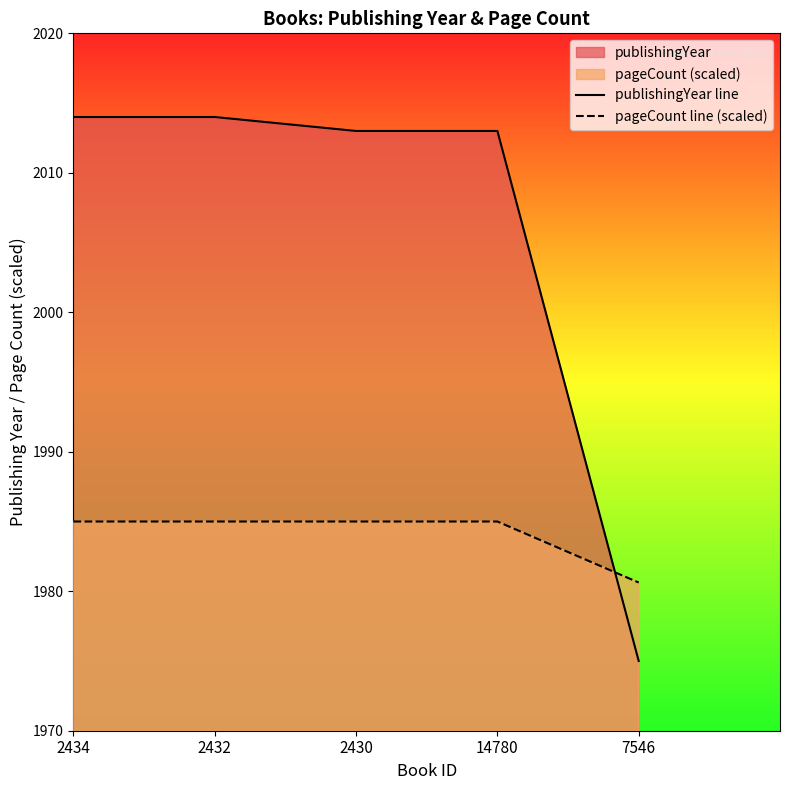

Which category has the highest value in the pageCount line (scaled) series?

2434